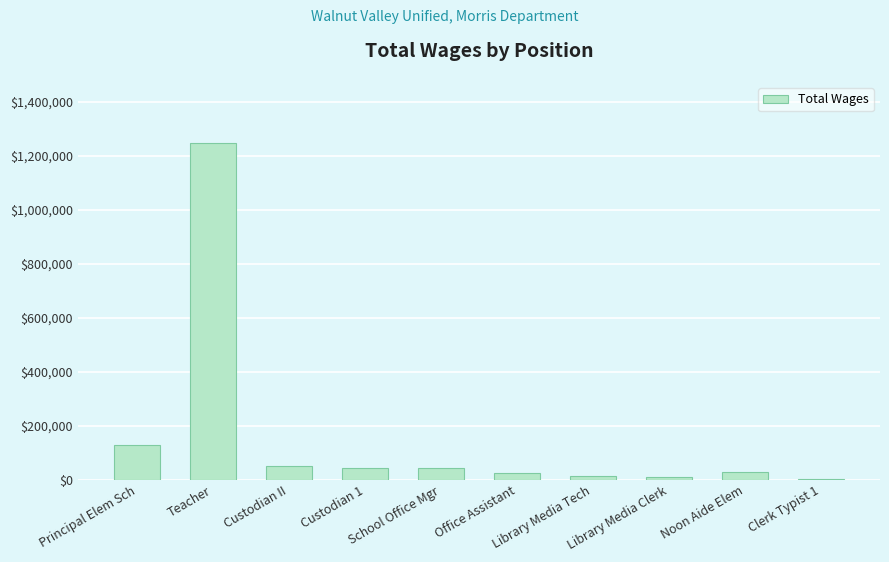

Which category has the highest value across all series?

Teacher